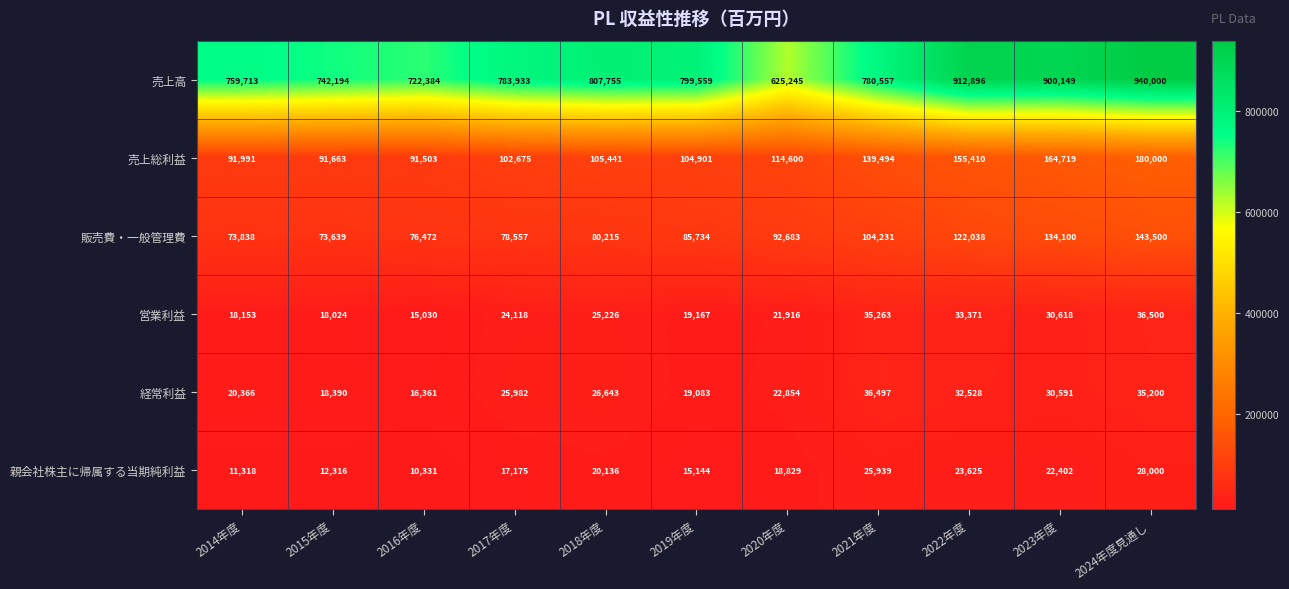

Which series has the largest range (max minus min)?

売上高